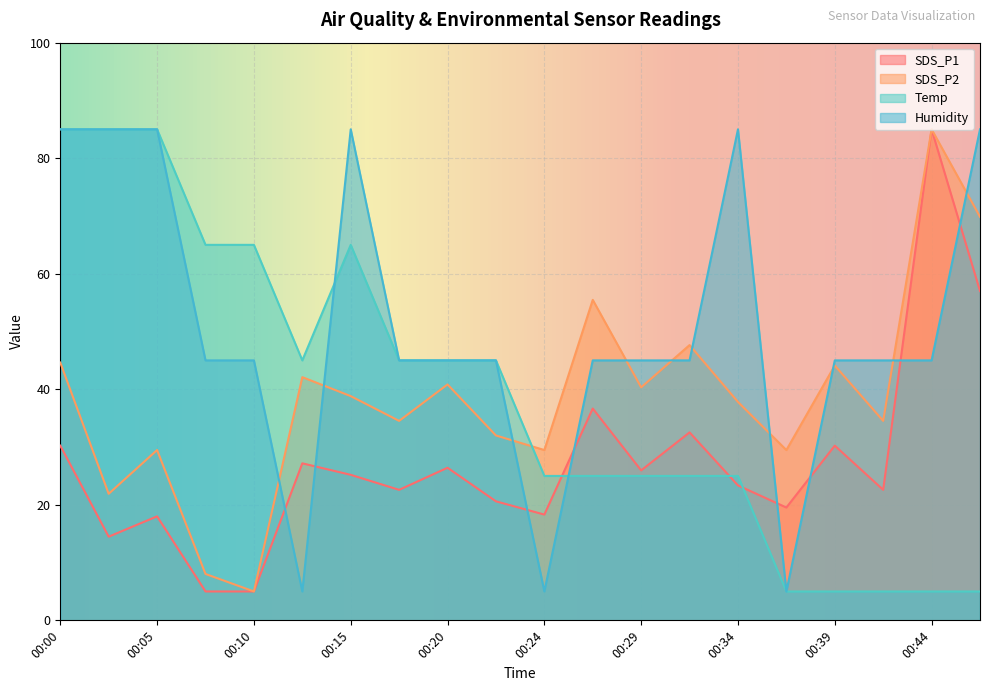

At 00:27, list the series in order from largest to smallest.

SDS_P2, Humidity, SDS_P1, Temp